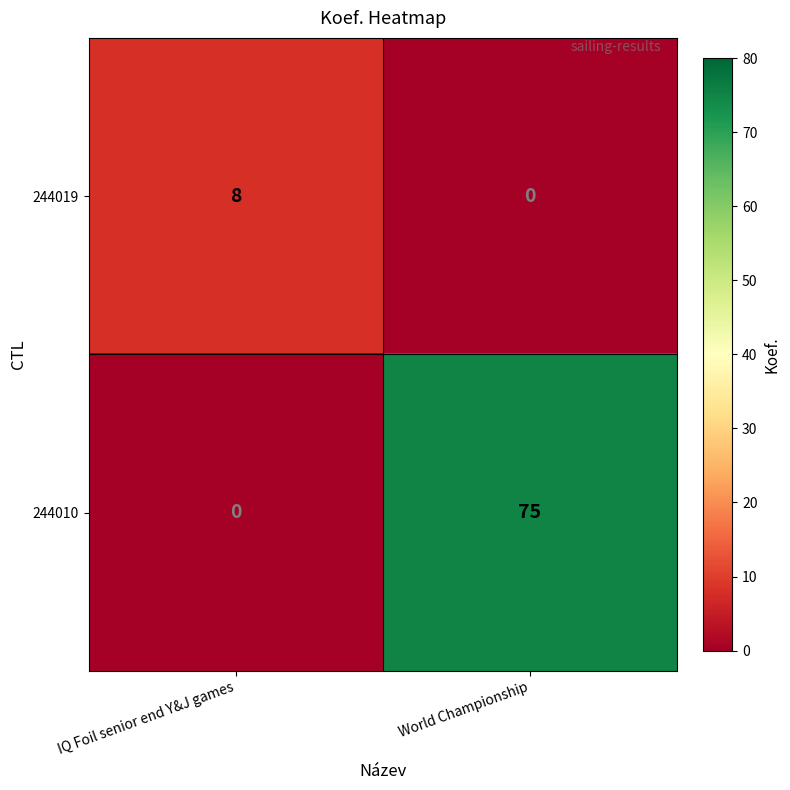

At which category is the sum across all series the highest?

World Championship